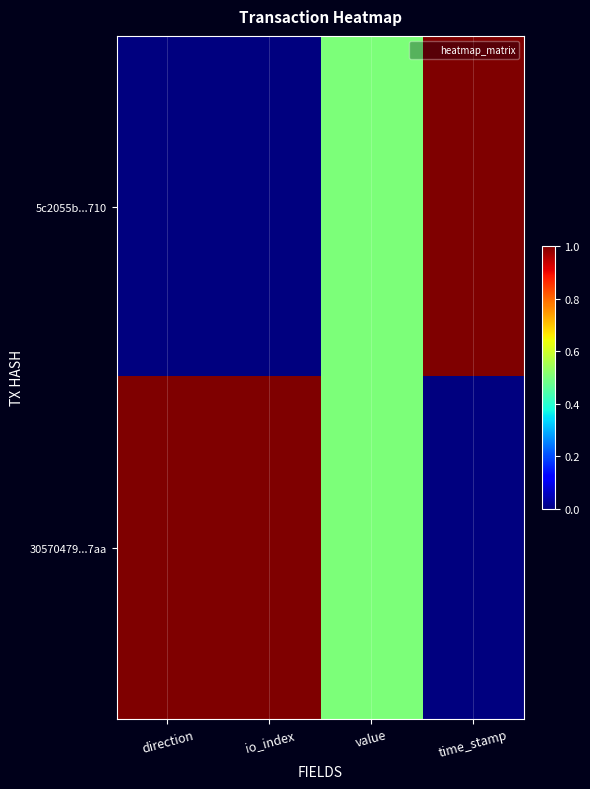

List the series in order of their peak value, highest first.

5c2055b...710, 30570479...7aa